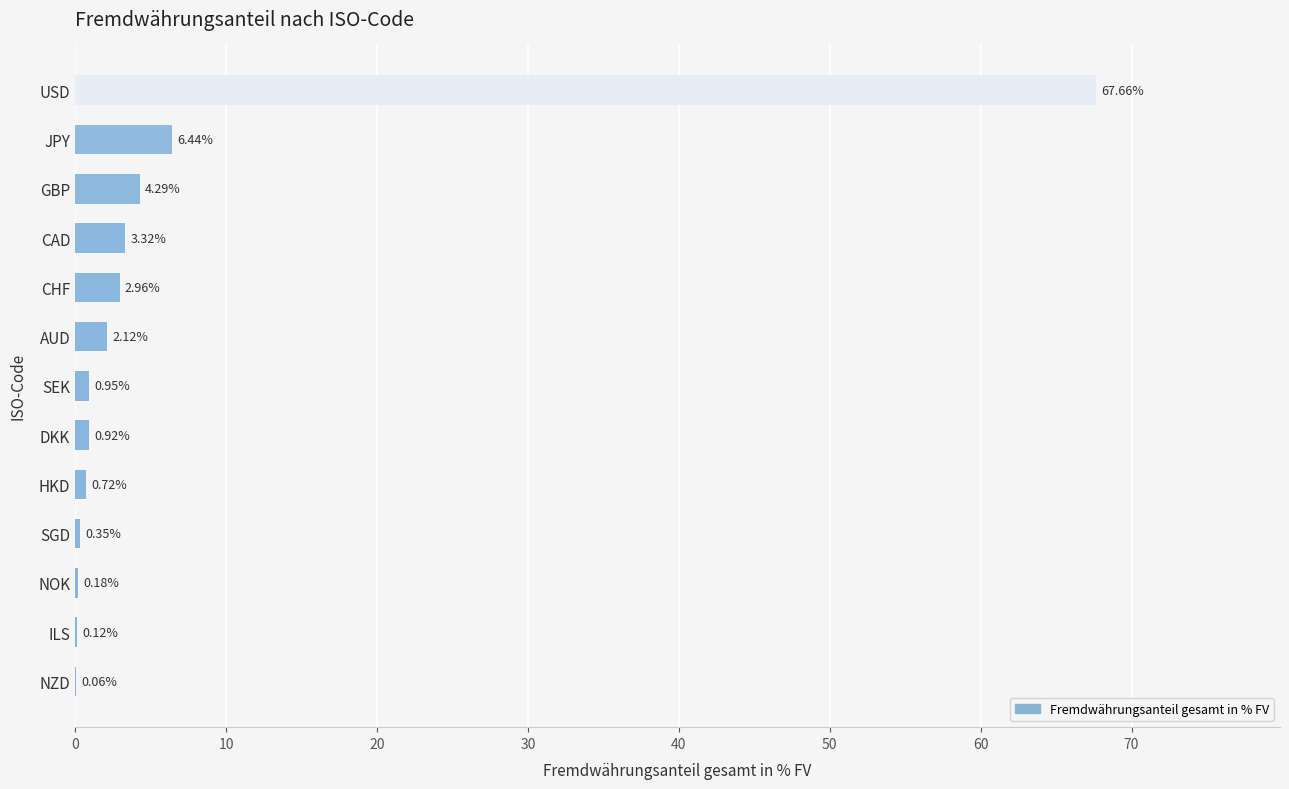

Which category has the highest value across all series?

USD